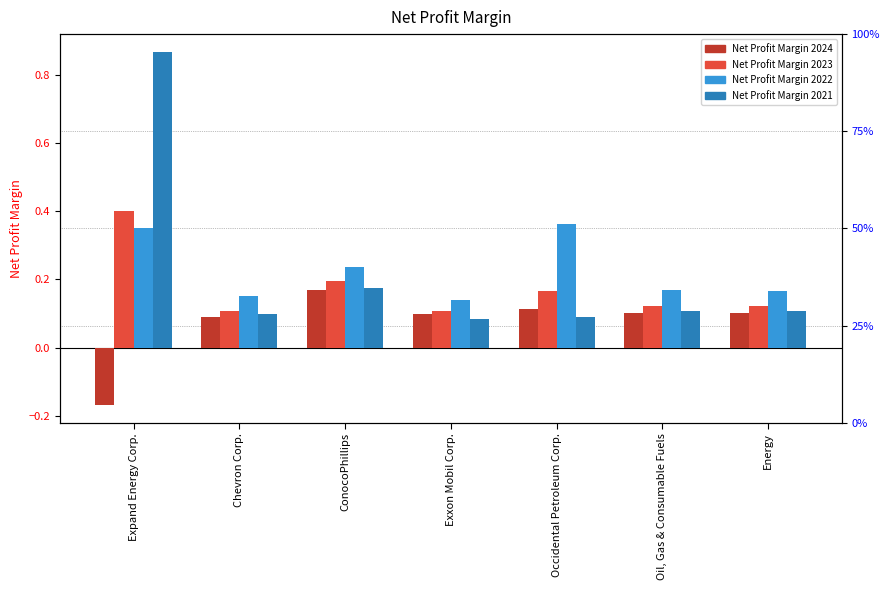

At how many categories does at least one series exceed 0?

7